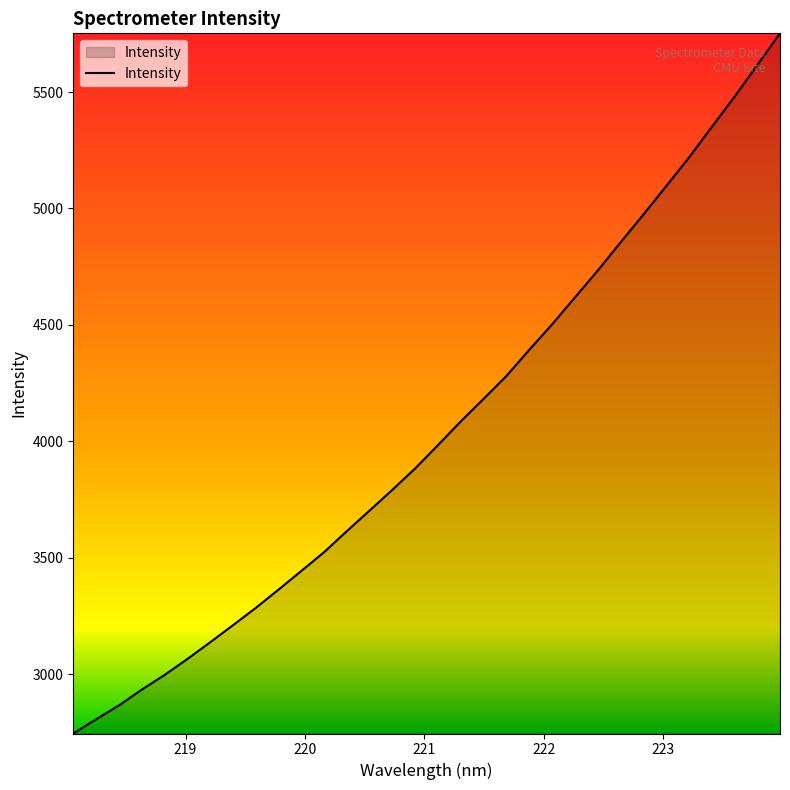

What is the minimum value shown in the chart?

2744.9